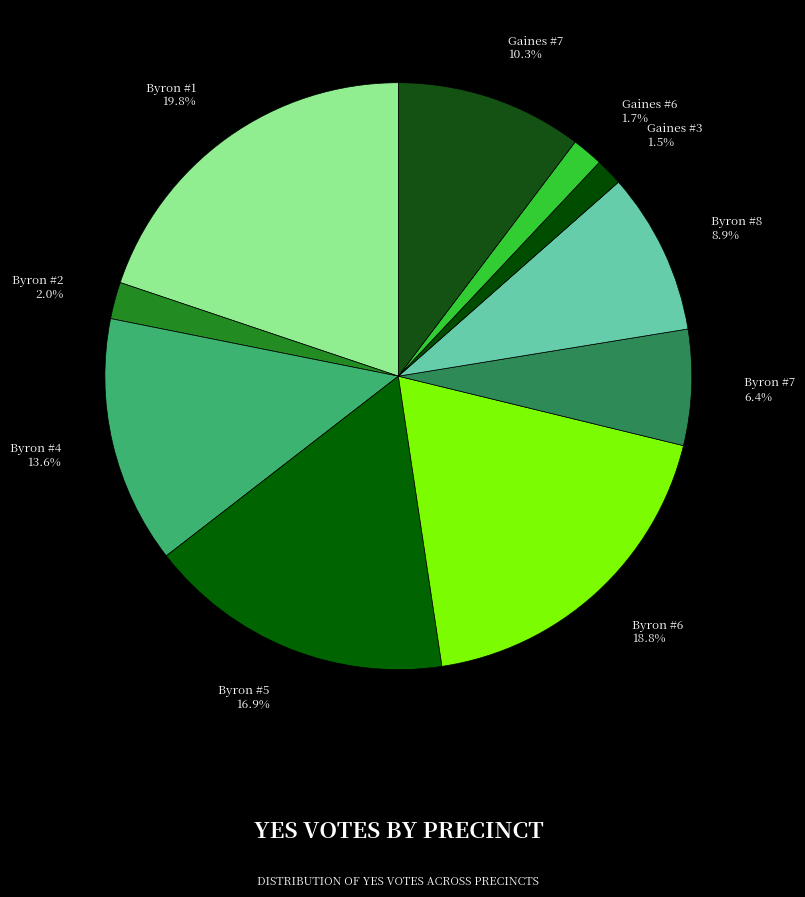

True or false: Byron #1 accounts for 9% of the total.

False